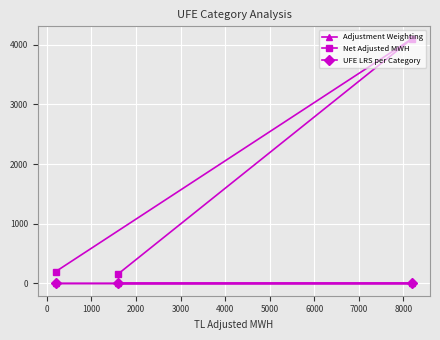

What is the value of the Net Adjusted MWH point at the 3rd from the left?

4100.0